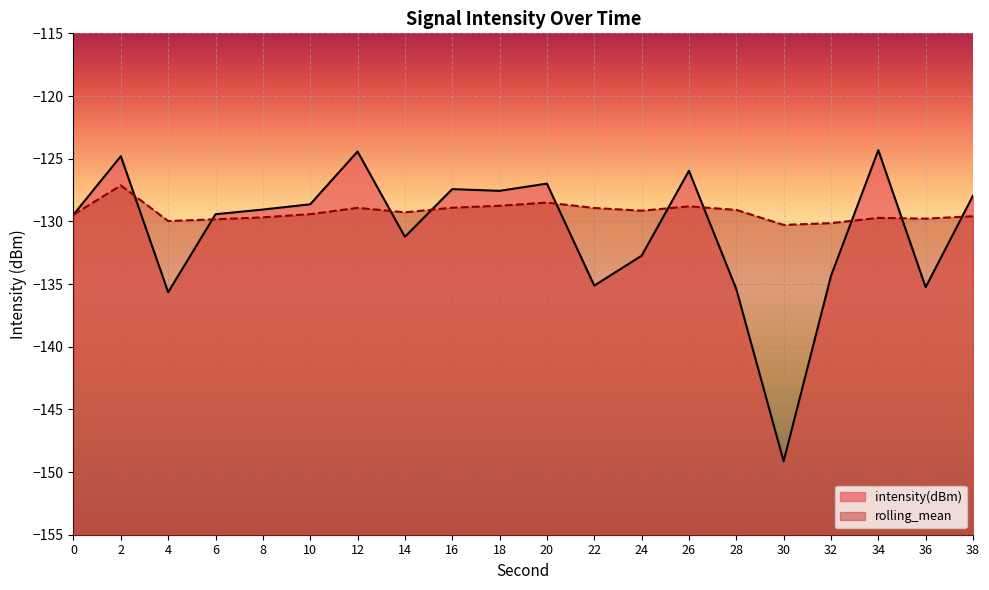

What is the value of the rolling_mean point at the 14th from the left?

-128.8